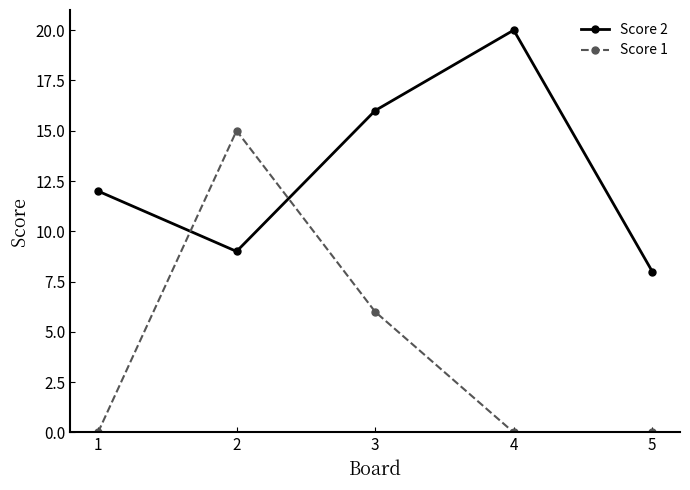

Which series has the widest spread of values?

Score 1